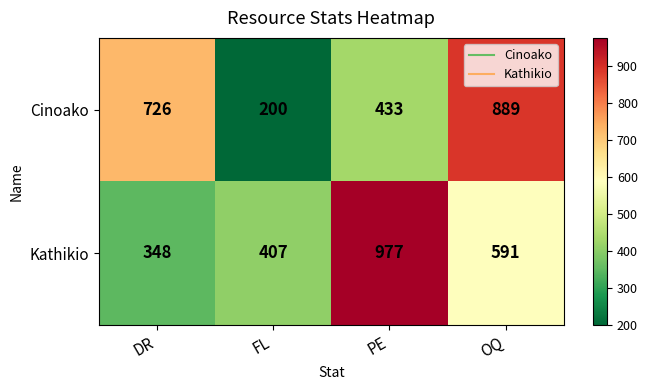

What is the difference between the Kathikio values at PE and DR?

629